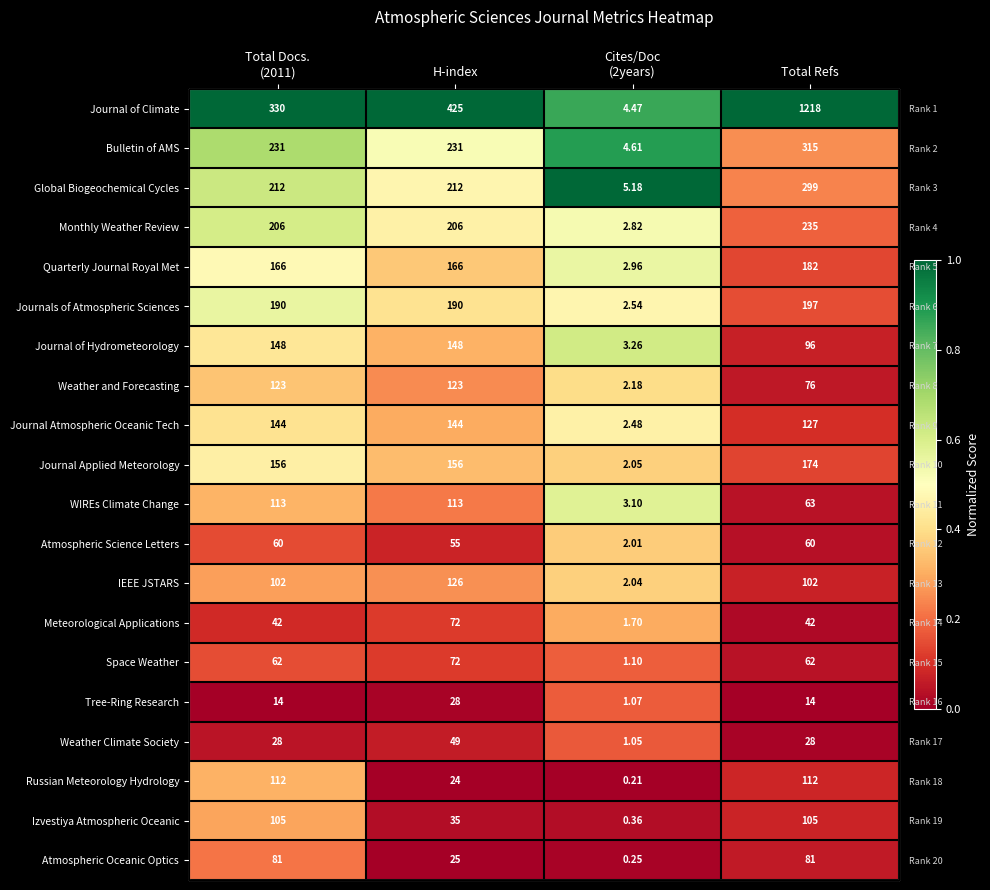

At which label is Journal Atmospheric Oceanic Tech closest to 0?

Total Refs